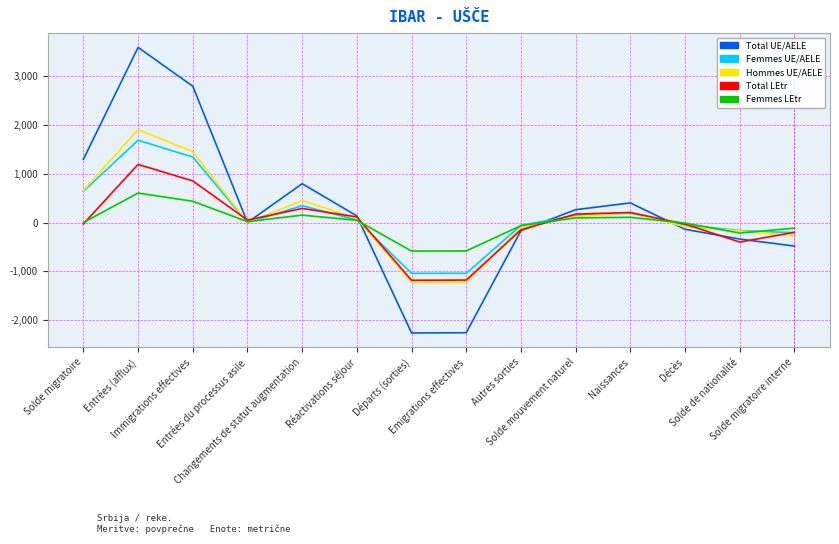

What is the maximum value for Total UE/AELE?

3589